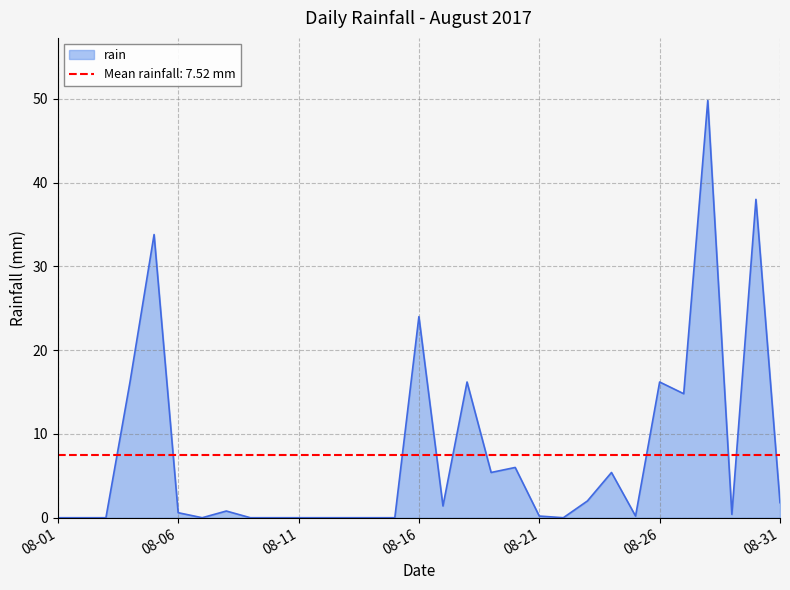

The value at 2017-08-20 is 8.9. True or false?

False